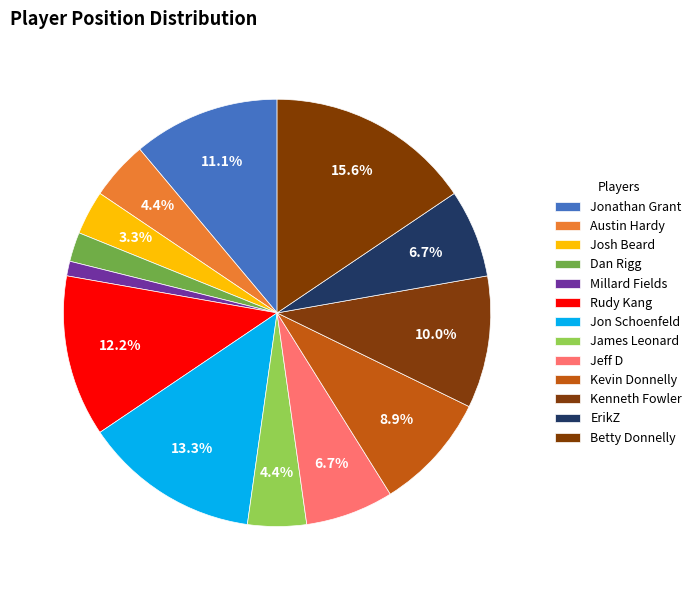

The Rudy Kang slice represents 3% of the pie. True or false?

False